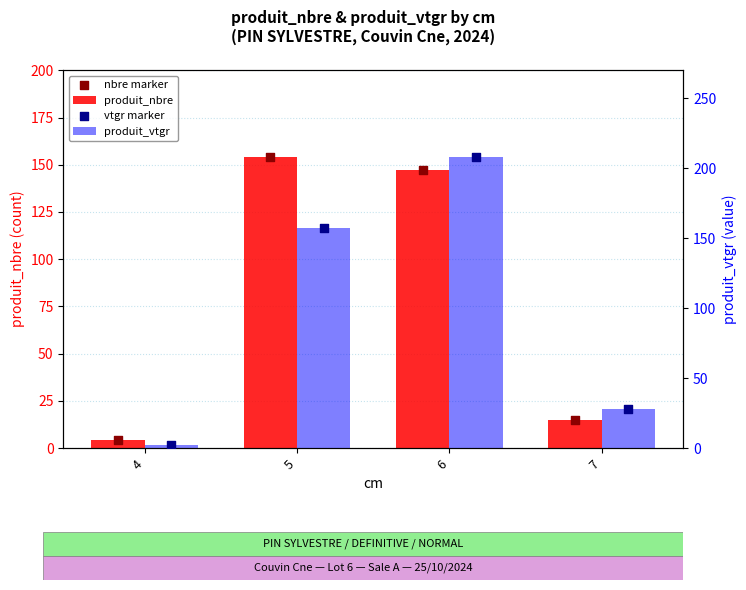

Which series has the largest Y range (max minus min)?

produit_vtgr